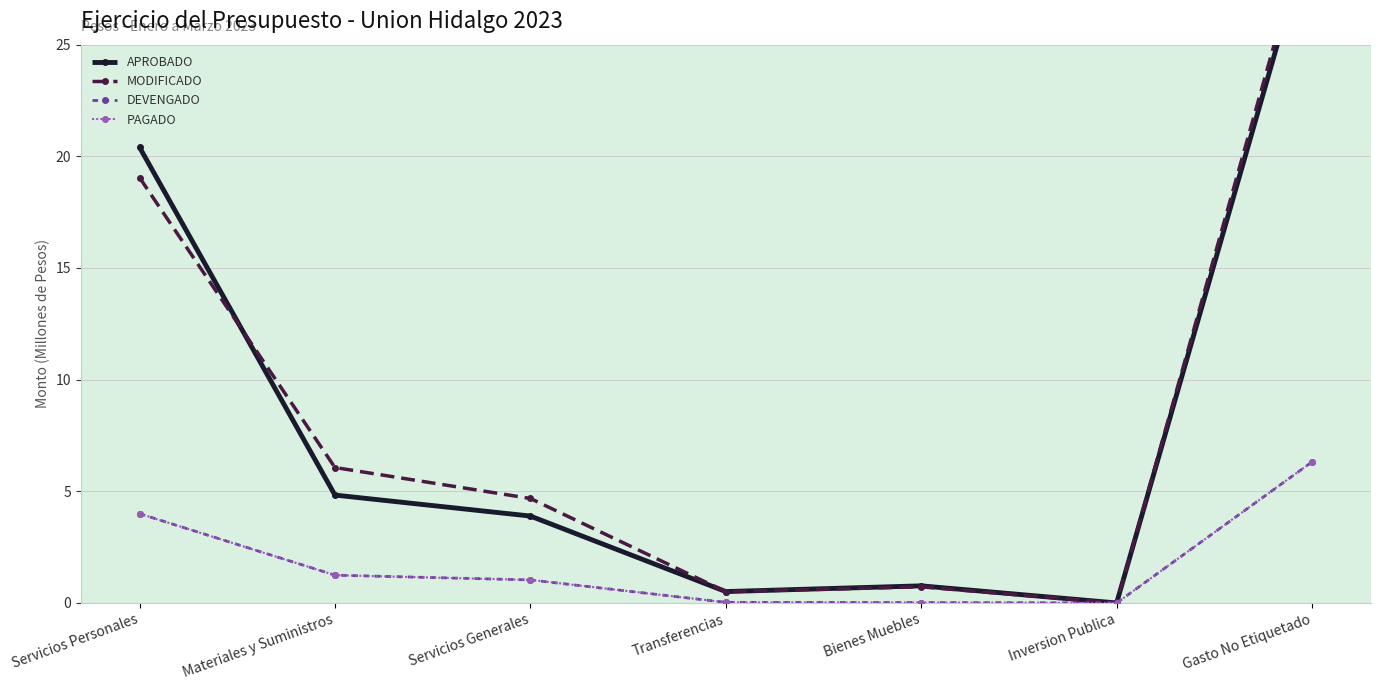

Is it true that DEVENGADO equals 0.0 at Inversion Publica?

True